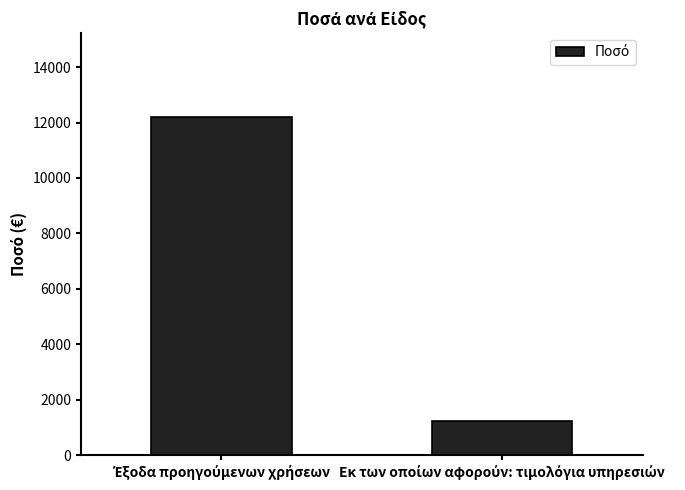

What is the difference between the maximum and minimum values?

10938.5